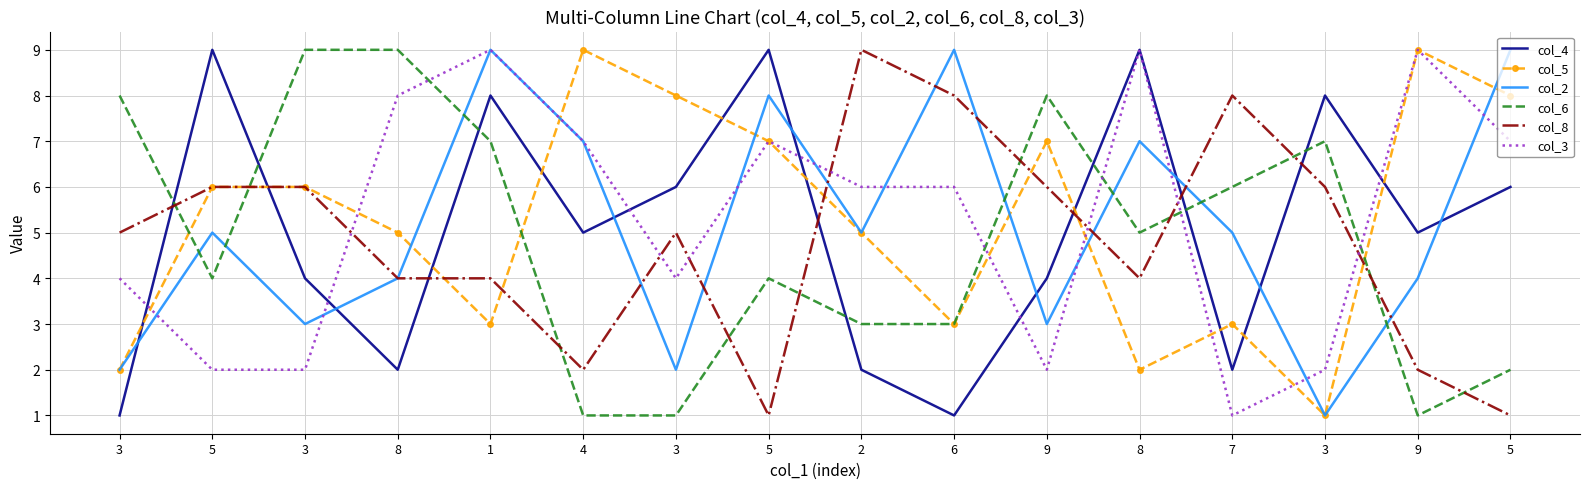

What is the sum of all col_2 values?

83